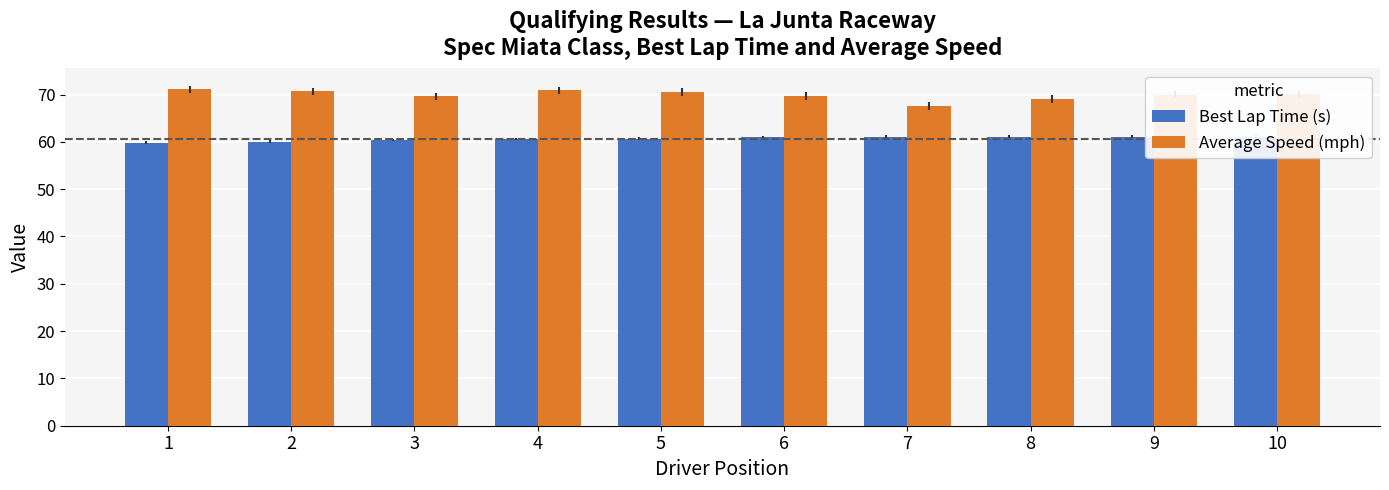

At 1, list the series in order from smallest to largest.

Best Lap Time (s), Average Speed (mph)